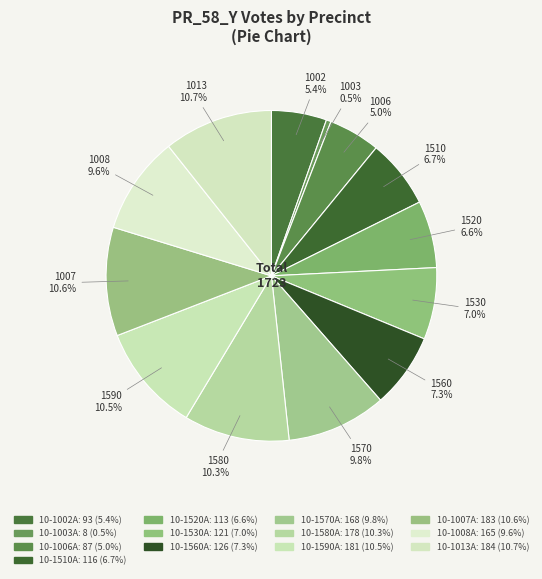

How many slices are in this pie chart?

13